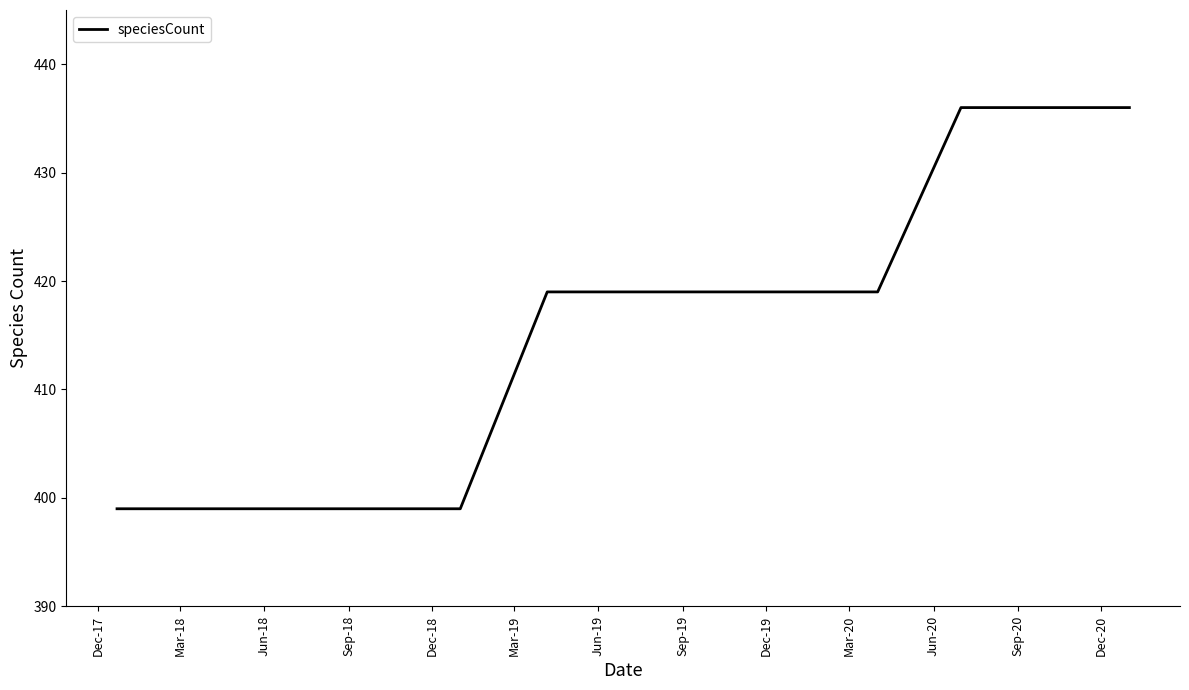

What is the difference between the maximum and minimum values?

37